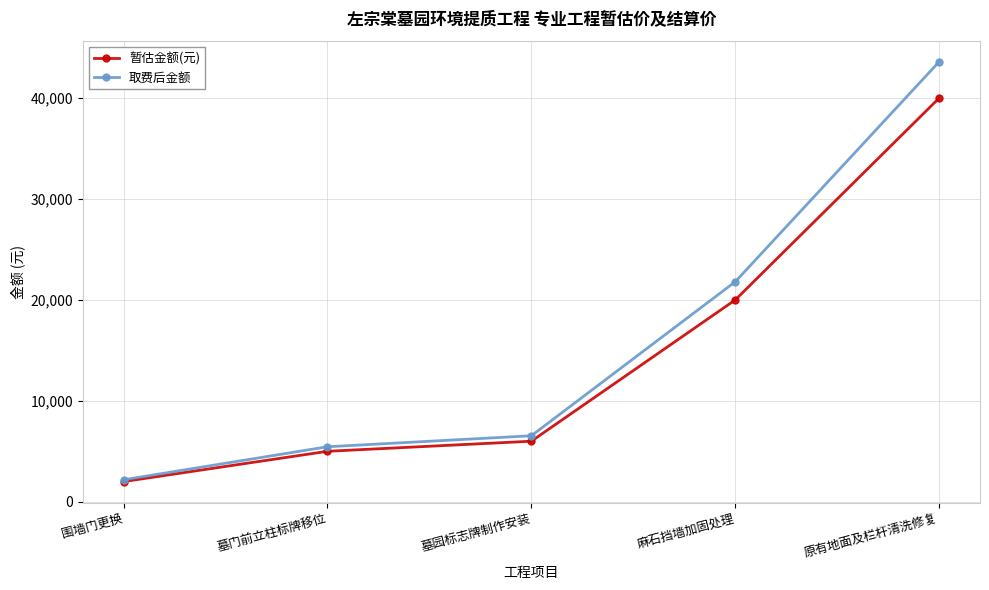

At which label is 暂估金额(元) closest to 21000?

麻石挡墙加固处理